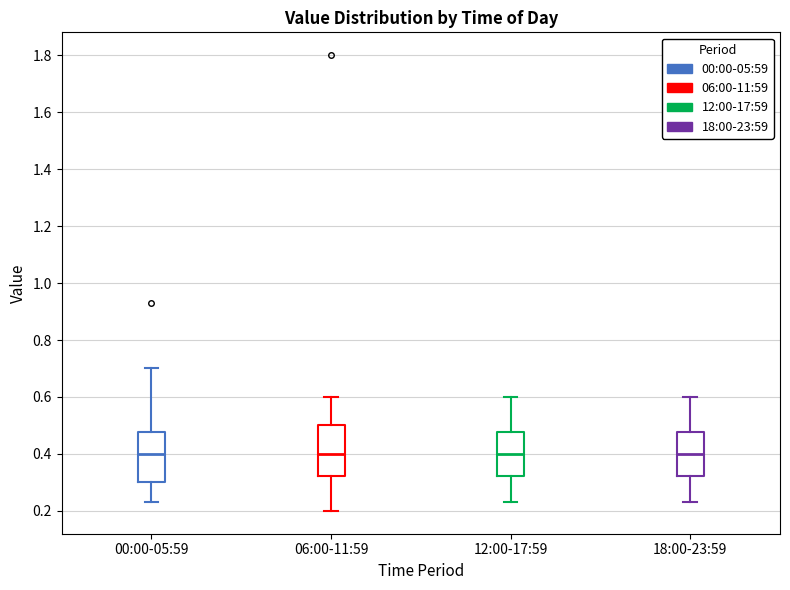

Reading left to right, read every box against the y-axis: the position of its median line, the range the box covers, and the ends of its whiskers. The values are not printed on the chart, so give them approximately, as read against the axis.

00:00-05:59: median 0.40, box 0.30 to 0.48, whiskers 0.24 to 0.70
06:00-11:59: median 0.40, box 0.32 to 0.50, whiskers 0.20 to 0.60
12:00-17:59: median 0.40, box 0.32 to 0.48, whiskers 0.24 to 0.60
18:00-23:59: median 0.40, box 0.32 to 0.48, whiskers 0.24 to 0.60